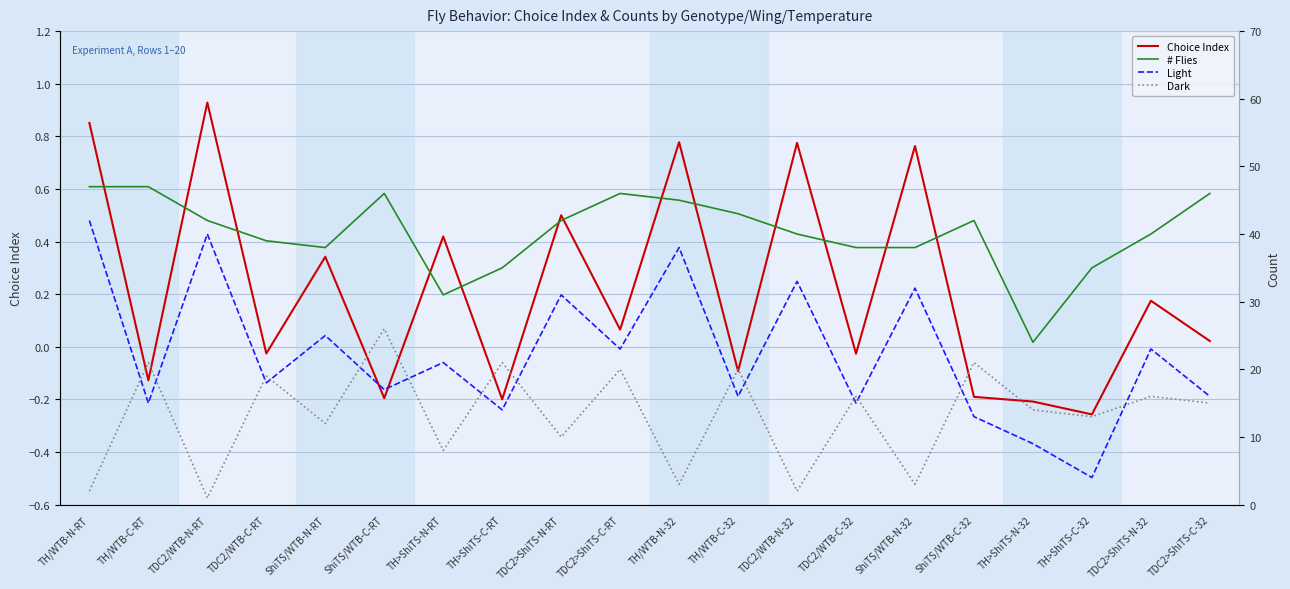

What is the approximate value of # Flies at TH/WTB-N-RT?

47.0